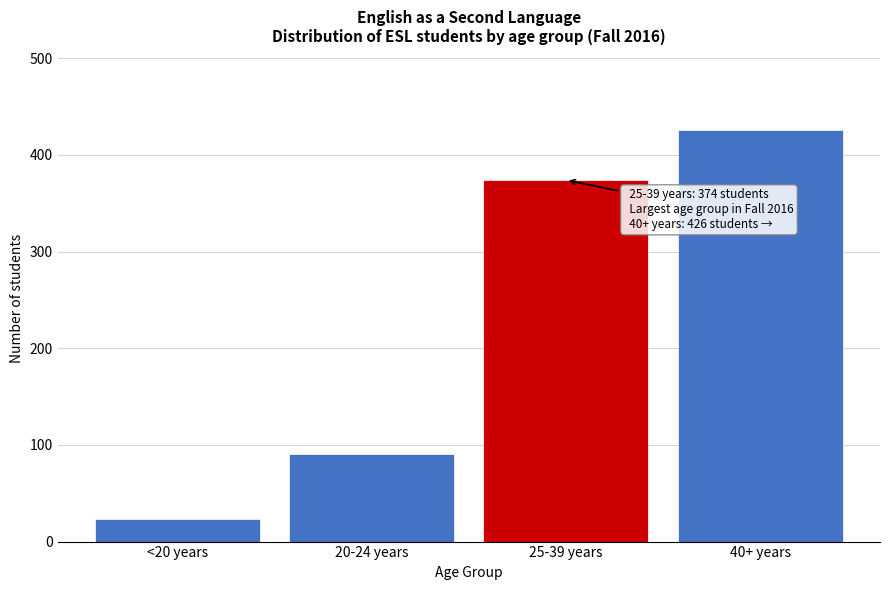

Reading left to right, extract all data points from this chart.

<20 years=23	20-24 years=91	25-39 years=374	40+ years=426